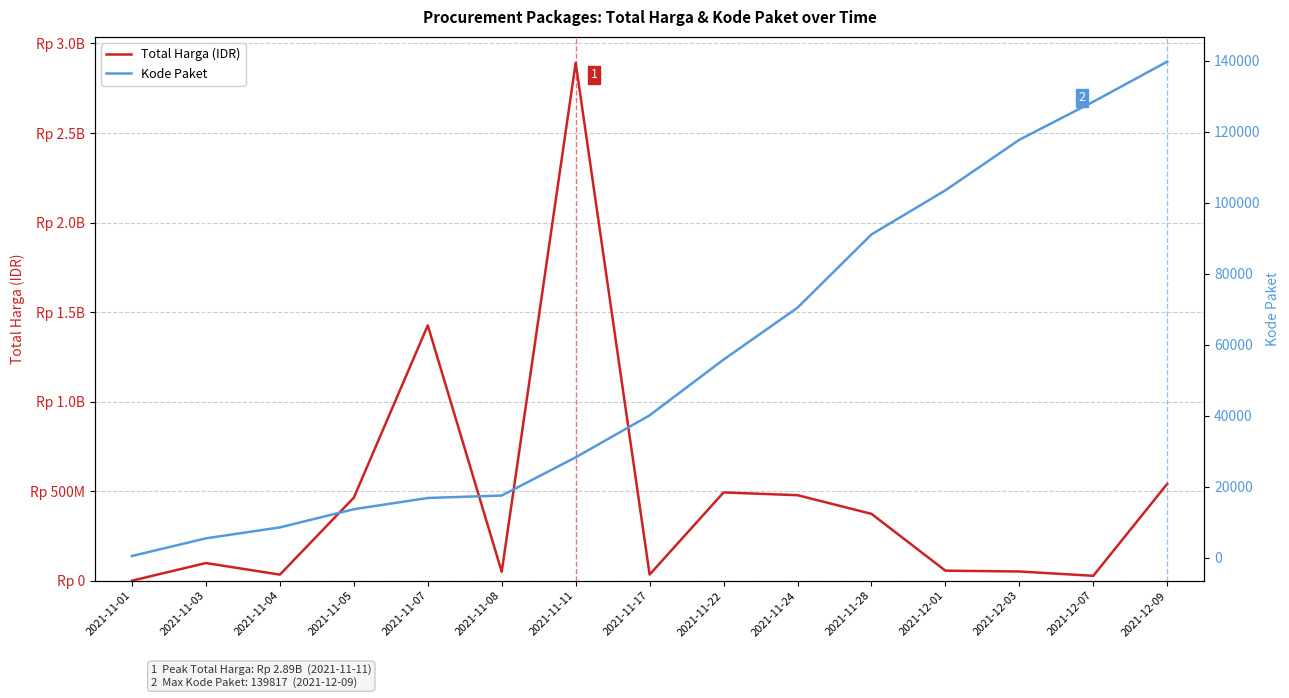

Reading right to left, transcribe all the data shown in this chart.

Total Harga (IDR): 541071000	27412000	51601000	56152800	373404000	477600000	493000000	34292000	2892122000	49730040	1425867900	464002100	34000000	98772570	333600
Kode Paket: 139817	128516	117783	103541	91101	70453	55826	40112	28271	17509	16823	13652	8530	5449	464